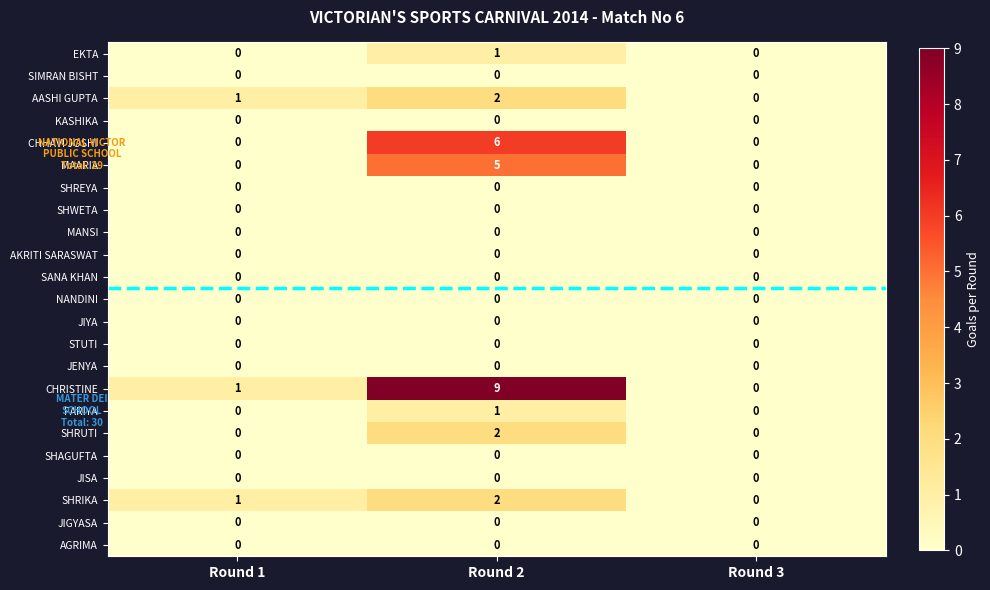

At how many categories does at least one series exceed 6?

1